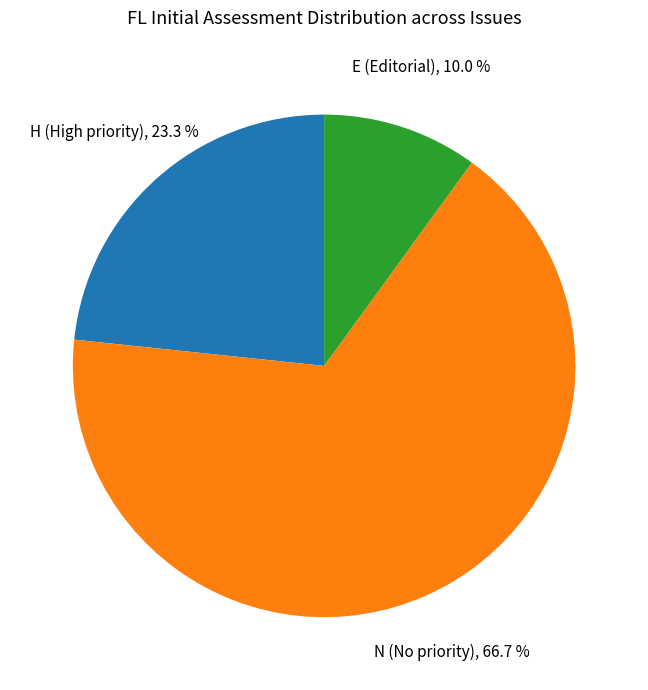

Is there a majority slice in this chart?

Yes